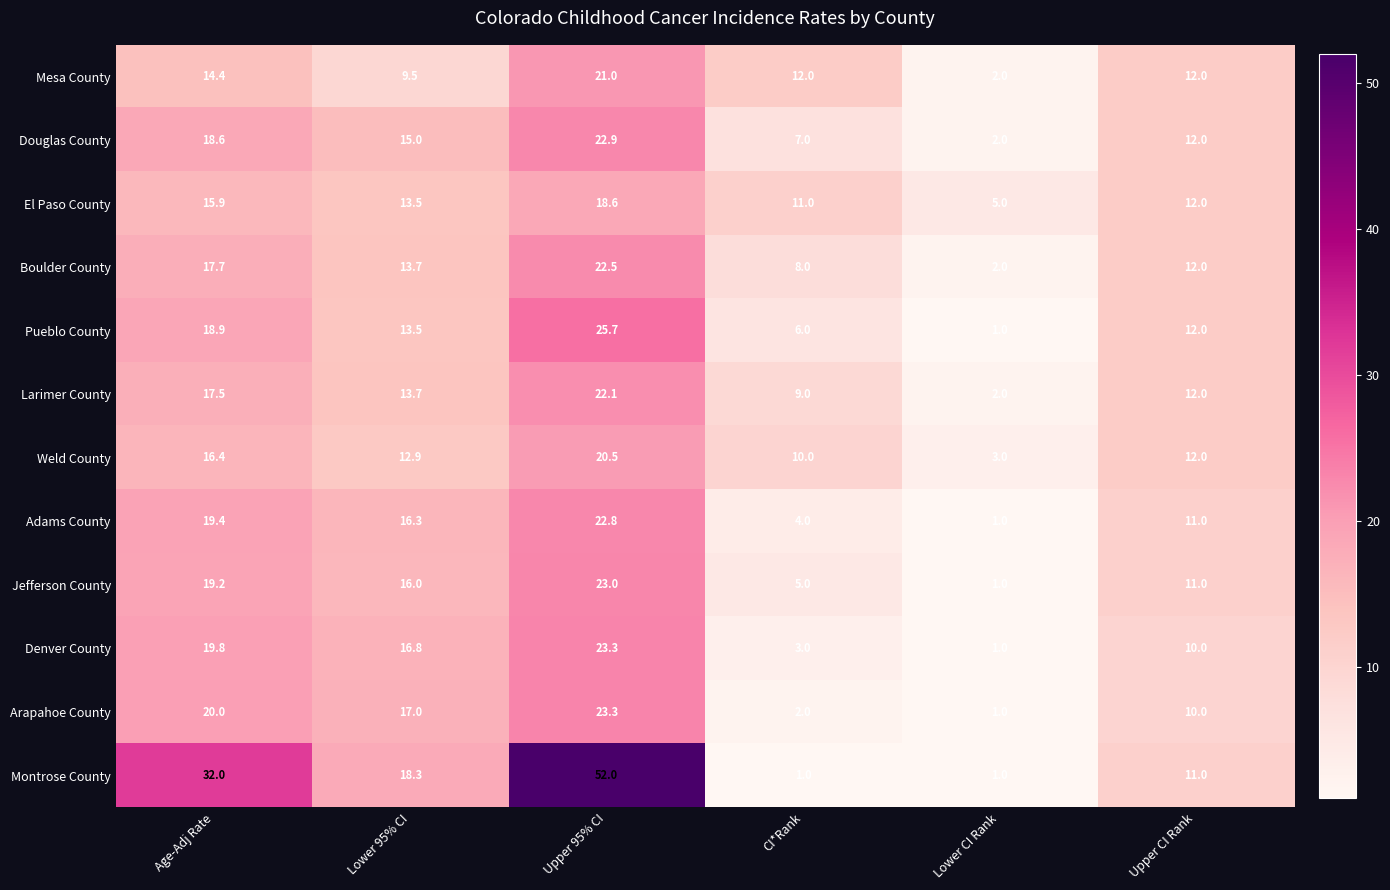

Which series has the largest range (max minus min)?

Montrose County